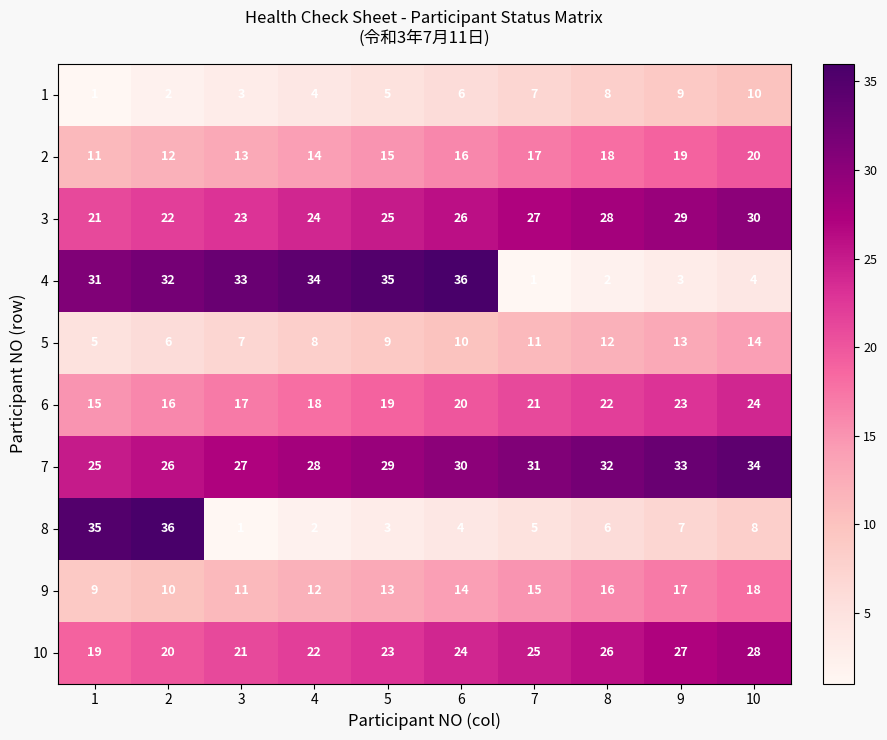

At which label is 10 closest to 23?

5